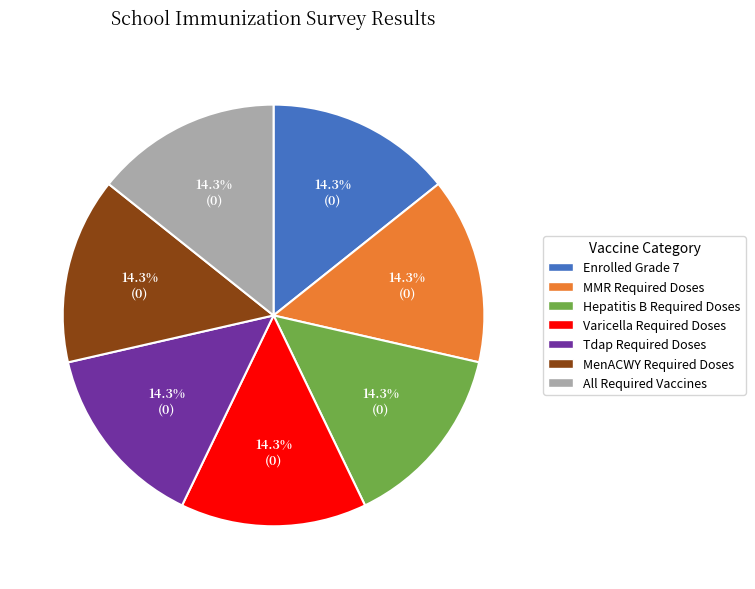

Does any single category account for the majority?

No